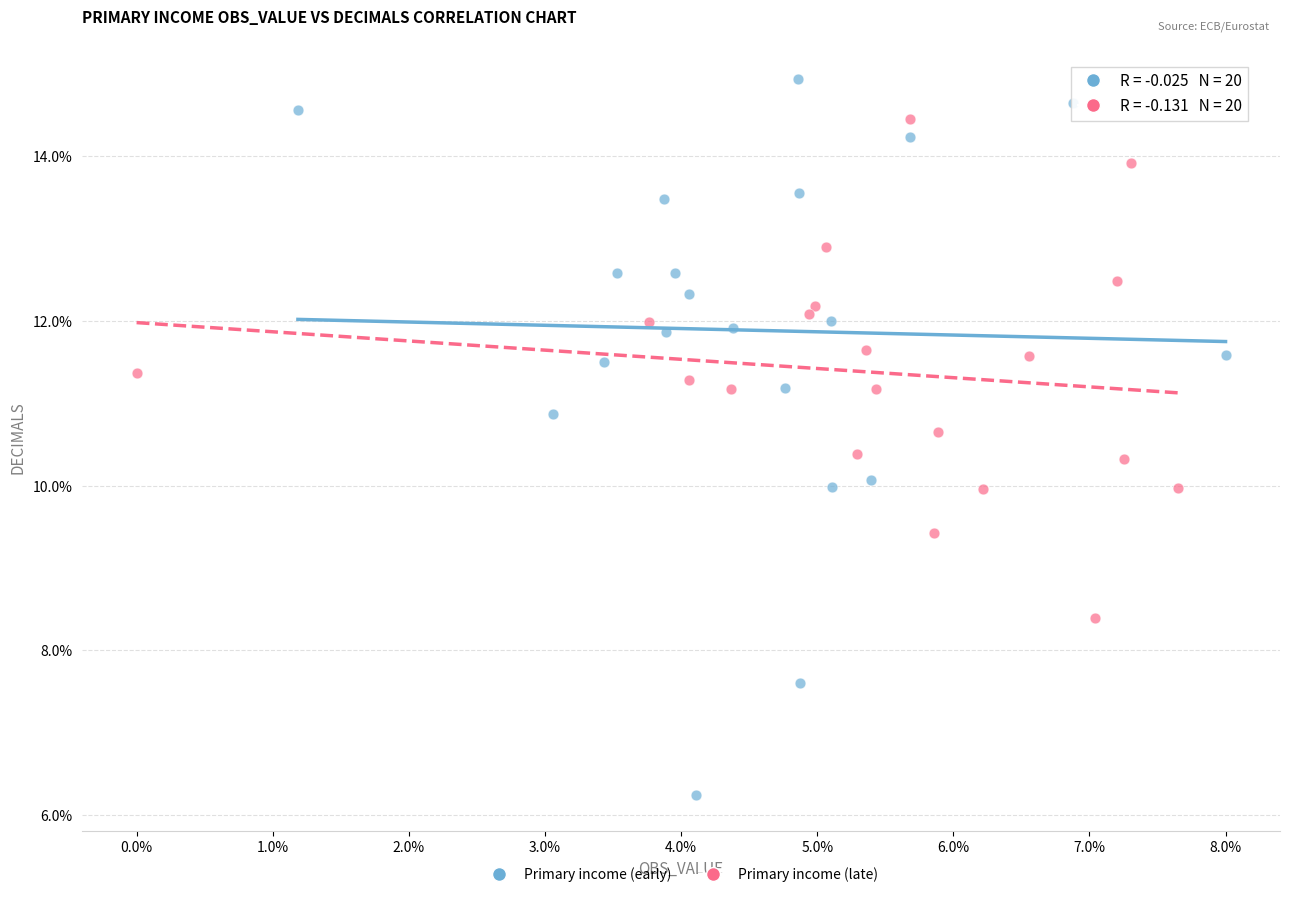

Which series has the largest Y range (max minus min)?

Primary income (early)